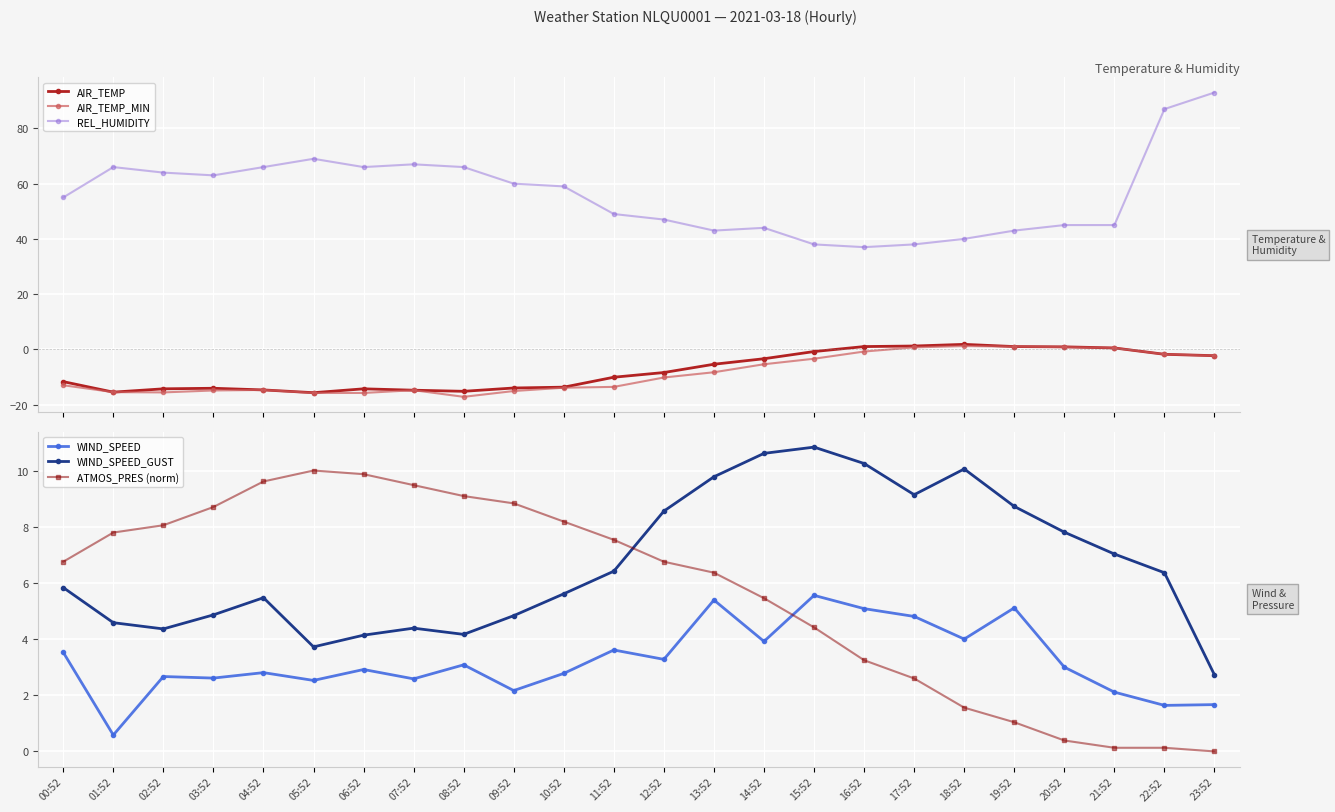

What is the difference between the AIR_TEMP_MIN values at 09:52 and 18:52?

16.3